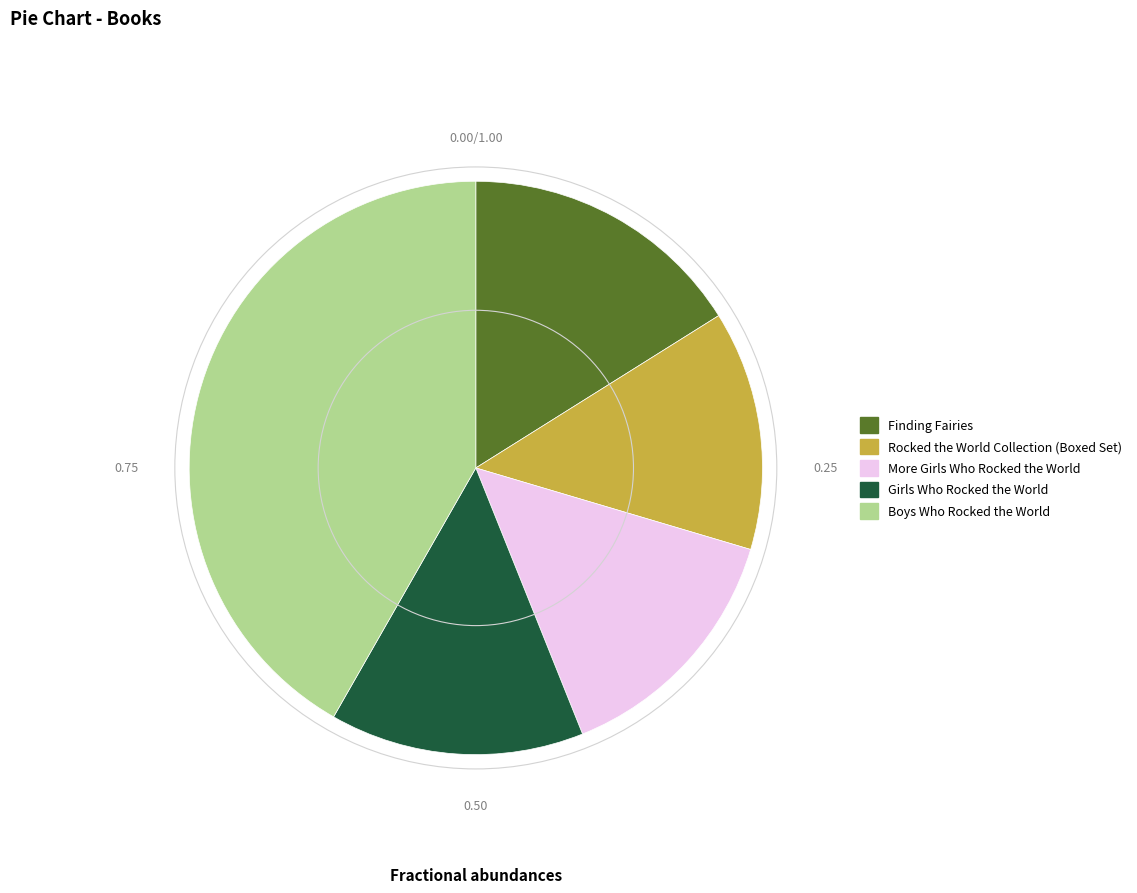

What is the smallest slice in the pie chart?

Rocked the World Collection (Boxed Set)